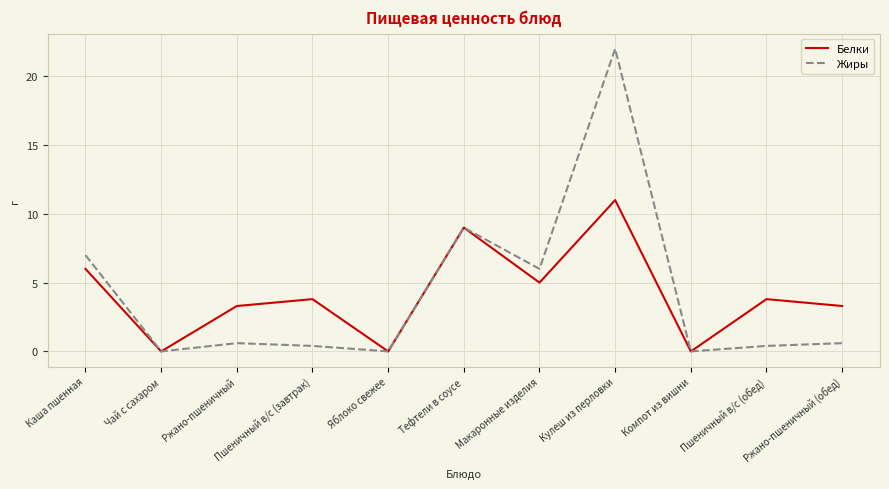

At which category is the sum across all series the highest?

Кулеш из перловки